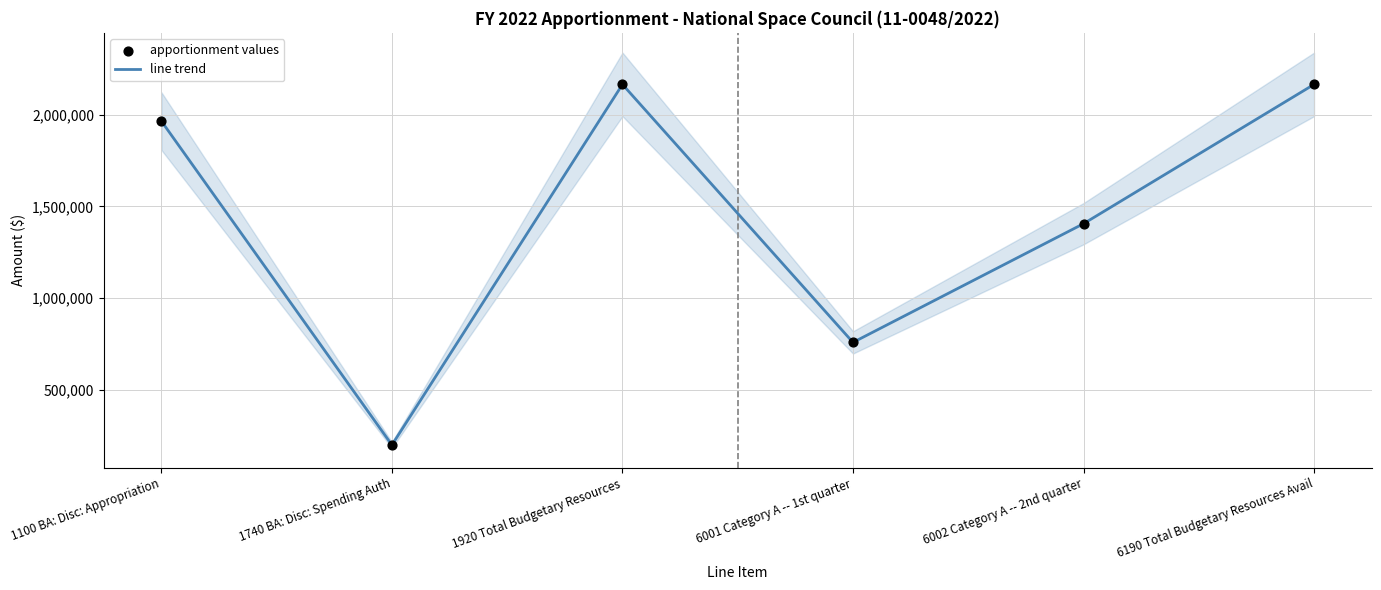

Which has a higher value, 1740 BA: Disc: Spending Auth or 6002 Category A -- 2nd quarter?

6002 Category A -- 2nd quarter